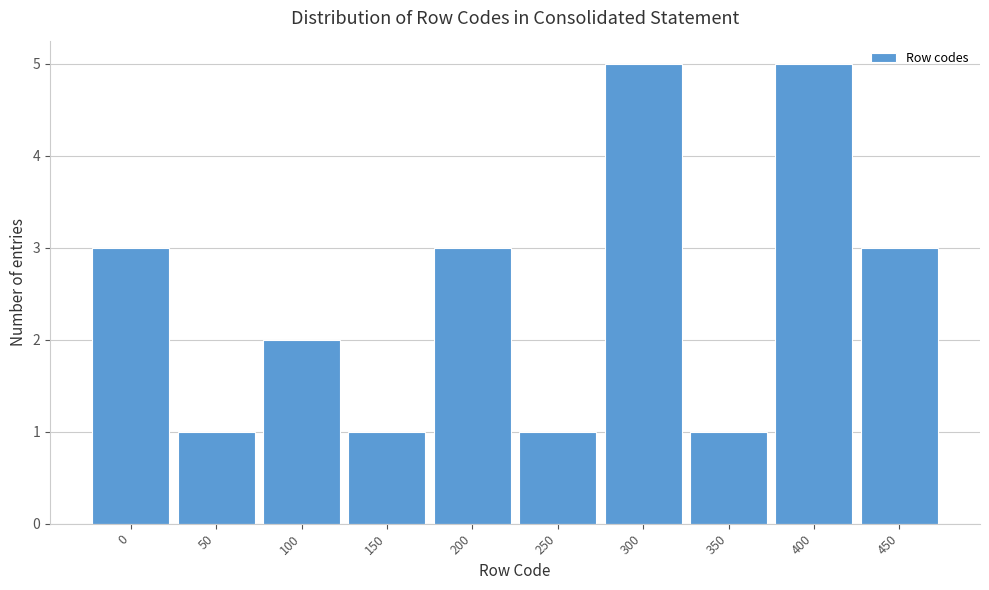

Reading left to right, what are all the values shown in this chart?

3	1	2	1	3	1	5	1	5	3